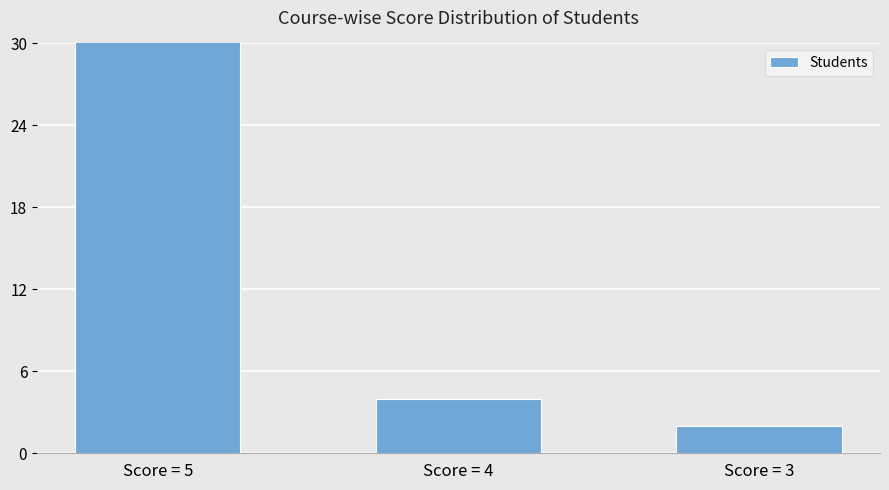

Which has a higher value, Score = 4 or Score = 3?

Score = 4